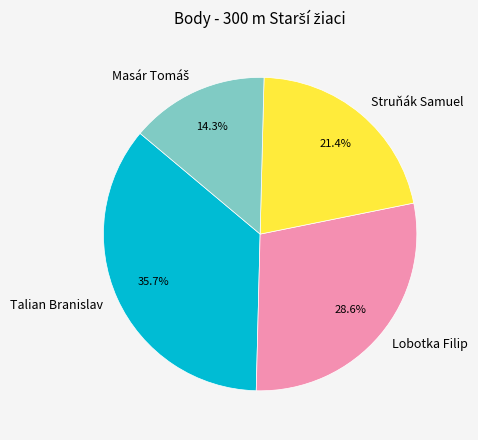

Which slice is the largest?

Talian Branislav